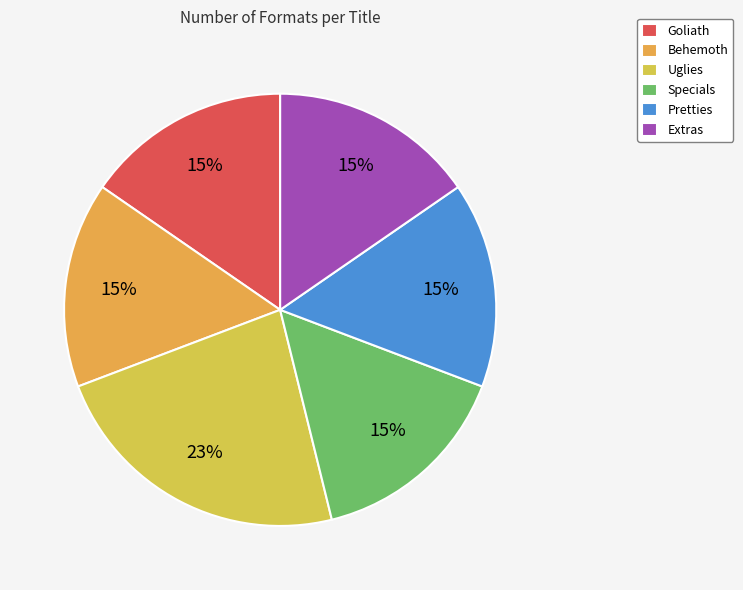

Is it true that Extras is 26% of the pie?

False